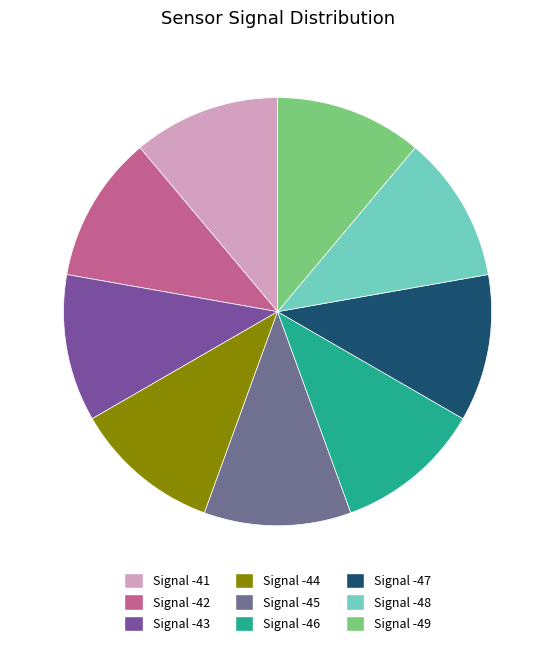

What percentage is NOT represented by Signal -41?

88.9%